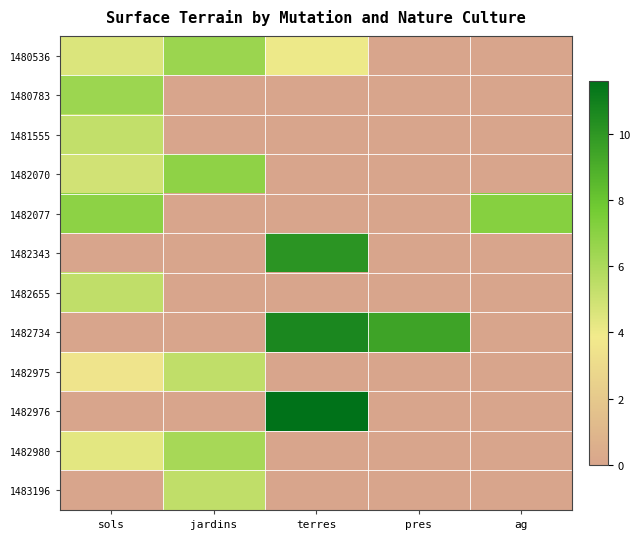

Reading left to right, what are all the values shown in this chart?

1480536: sols=4.5	jardins=6.5	terres=4.0	pres=0.0	ag=0.0
1480783: sols=6.5	jardins=0.0	terres=0.0	pres=0.0	ag=0.0
1481555: sols=5.3	jardins=0.0	terres=0.0	pres=0.0	ag=0.0
1482070: sols=4.9	jardins=6.9	terres=0.0	pres=0.0	ag=0.0
1482077: sols=6.9	jardins=0.0	terres=0.0	pres=0.0	ag=7.1
1482343: sols=0.0	jardins=0.0	terres=10.1	pres=0.0	ag=0.0
1482655: sols=5.4	jardins=0.0	terres=0.0	pres=0.0	ag=0.0
1482734: sols=0.0	jardins=0.0	terres=10.7	pres=9.5	ag=0.0
1482975: sols=3.5	jardins=5.4	terres=0.0	pres=0.0	ag=0.0
1482976: sols=0.0	jardins=0.0	terres=11.6	pres=0.0	ag=0.0
1482980: sols=4.3	jardins=6.2	terres=0.0	pres=0.0	ag=0.0
1483196: sols=0.0	jardins=5.4	terres=0.0	pres=0.0	ag=0.0